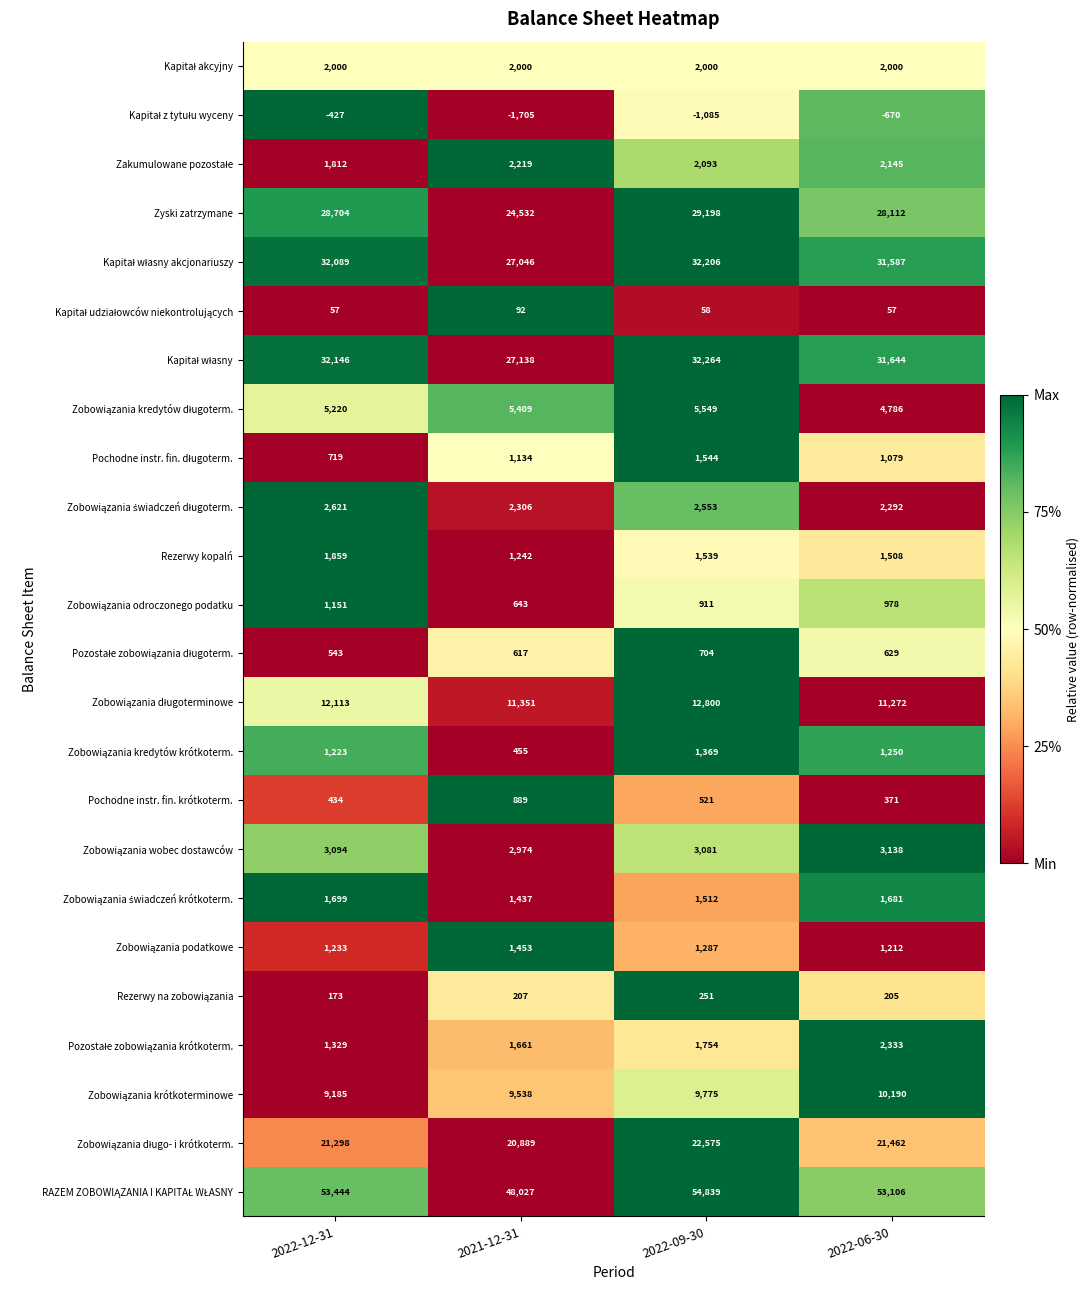

Is it true that Rezerwy kopalń equals 1242 at 2021-12-31?

True